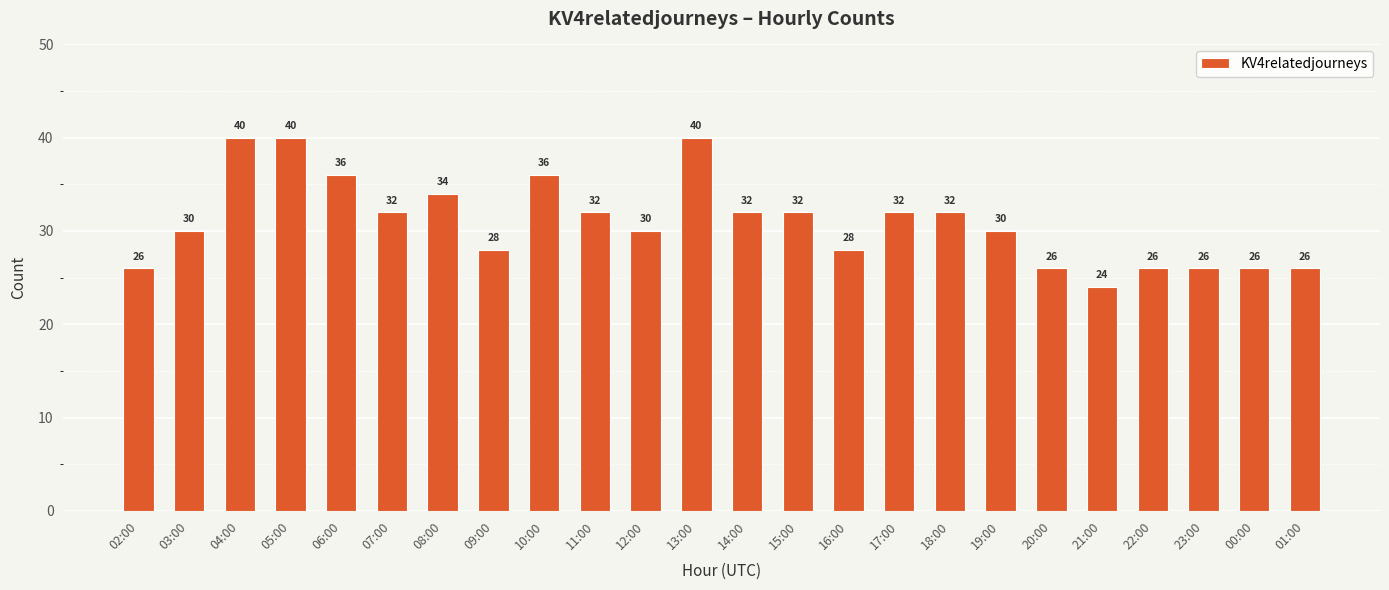

Reading left to right, transcribe all the data shown in this chart.

02:00=26	03:00=30	04:00=40	05:00=40	06:00=36	07:00=32	08:00=34	09:00=28	10:00=36	11:00=32	12:00=30	13:00=40	14:00=32	15:00=32	16:00=28	17:00=32	18:00=32	19:00=30	20:00=26	21:00=24	22:00=26	23:00=26	00:00=26	01:00=26